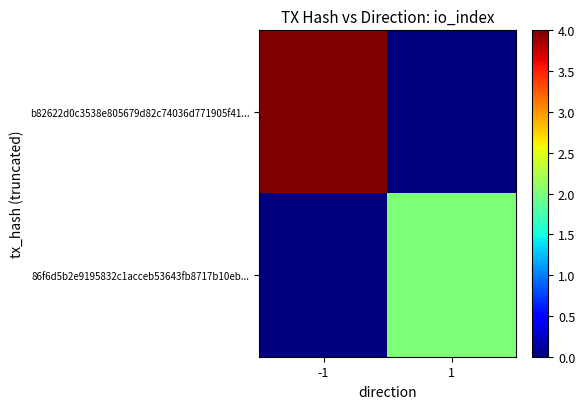

Rank the series by their average value, from highest to lowest.

b82622d0c3538e805679d82c74036d771905f41..., 86f6d5b2e9195832c1acceb53643fb8717b10eb...